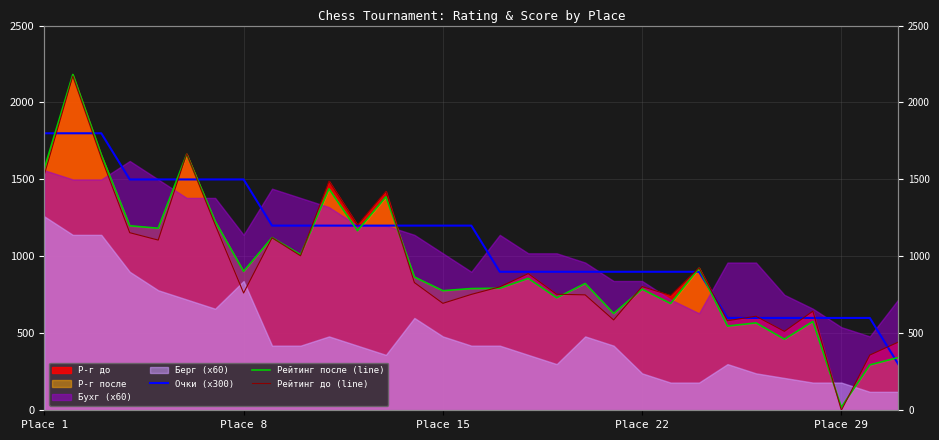

What is the highest value of the Очки (x300) series?

1800